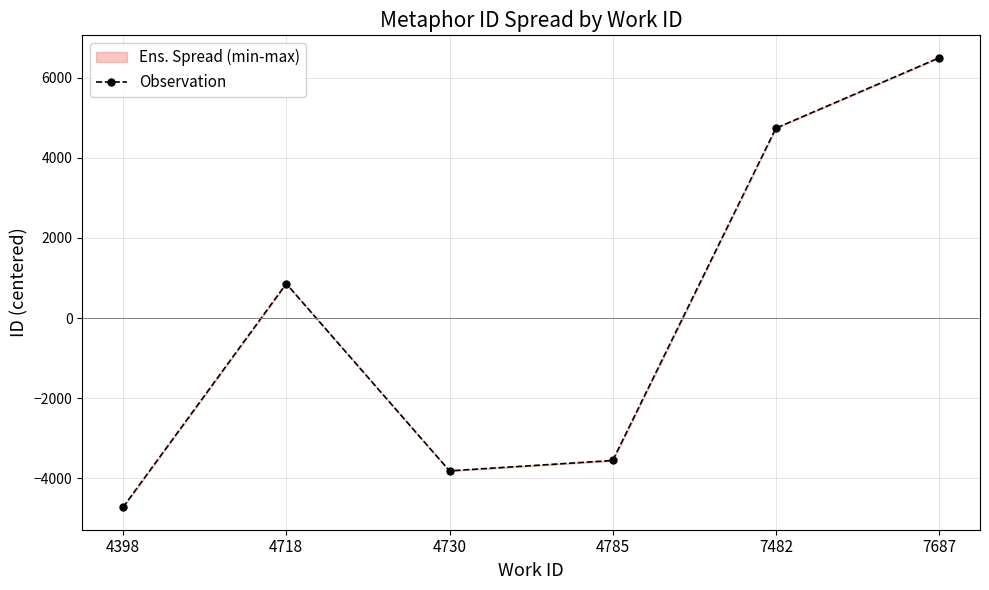

Rank the categories by value from lowest to highest.

4398, 4730, 4785, 4718, 7482, 7687